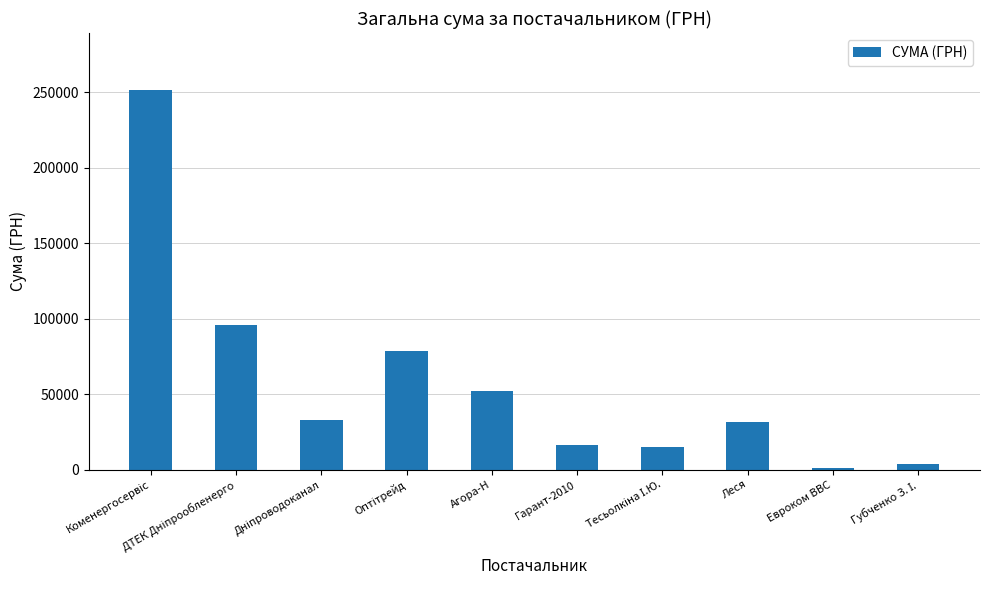

Is it true that the value at Гарант-2010 is 16472.8?

True